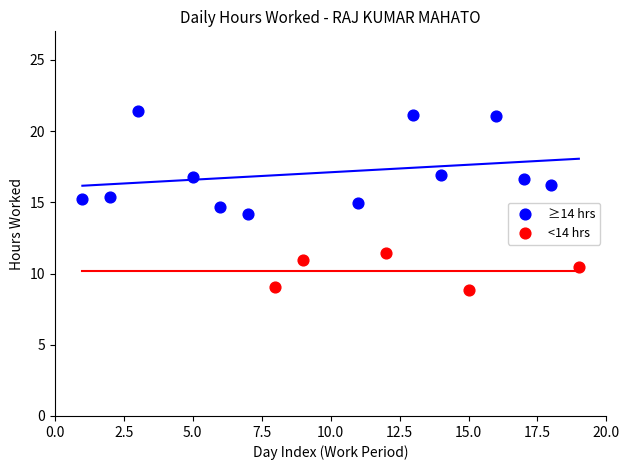

What are all the series names shown in the legend?

≥14 hrs, <14 hrs